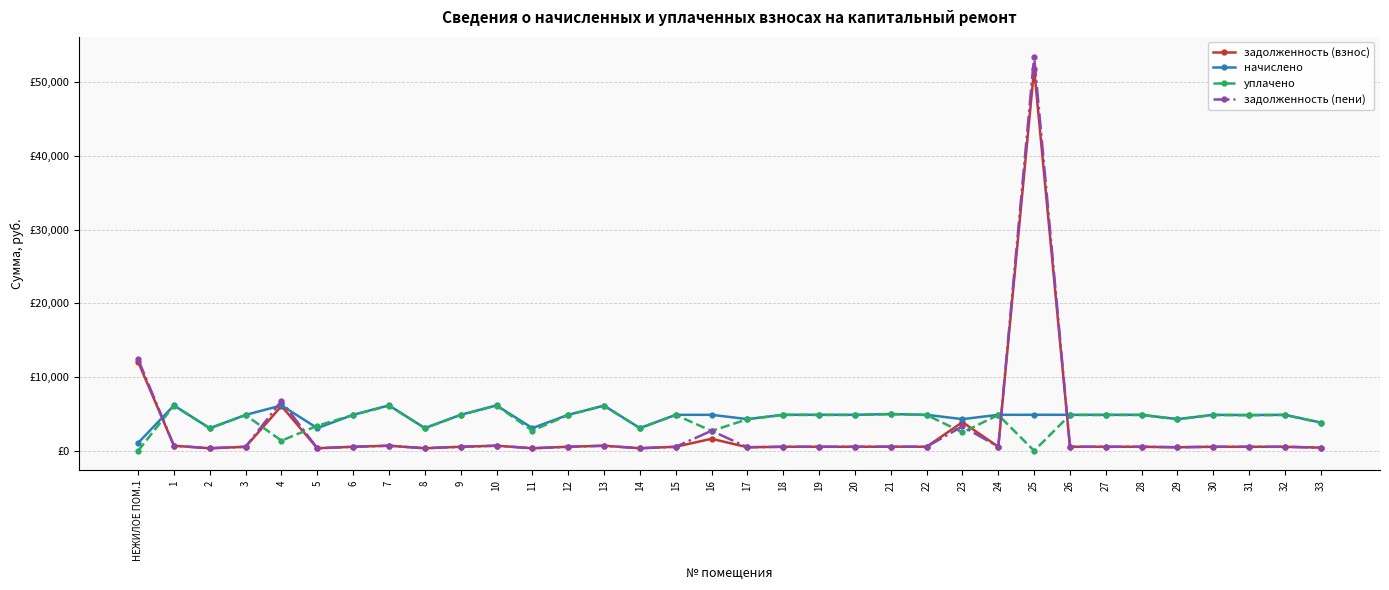

At which category does уплачено reach its first local valley?

2